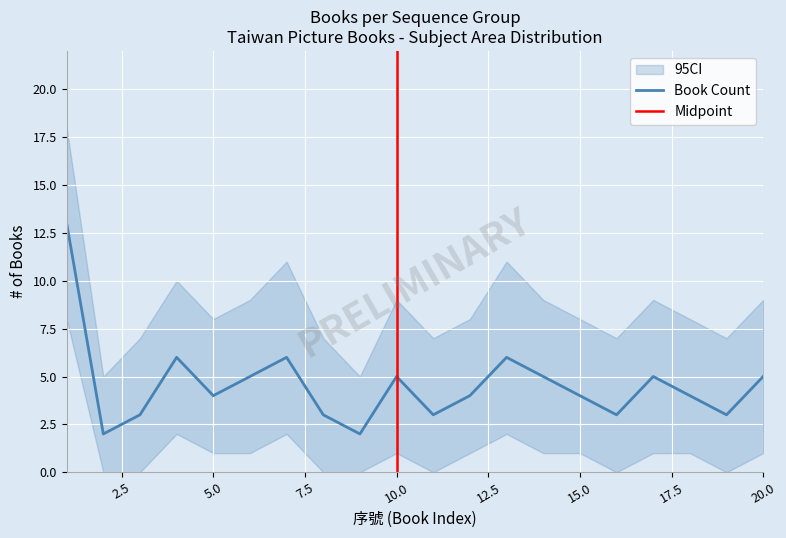

How many interior local valleys does the 主要課程領域_count series have?

6